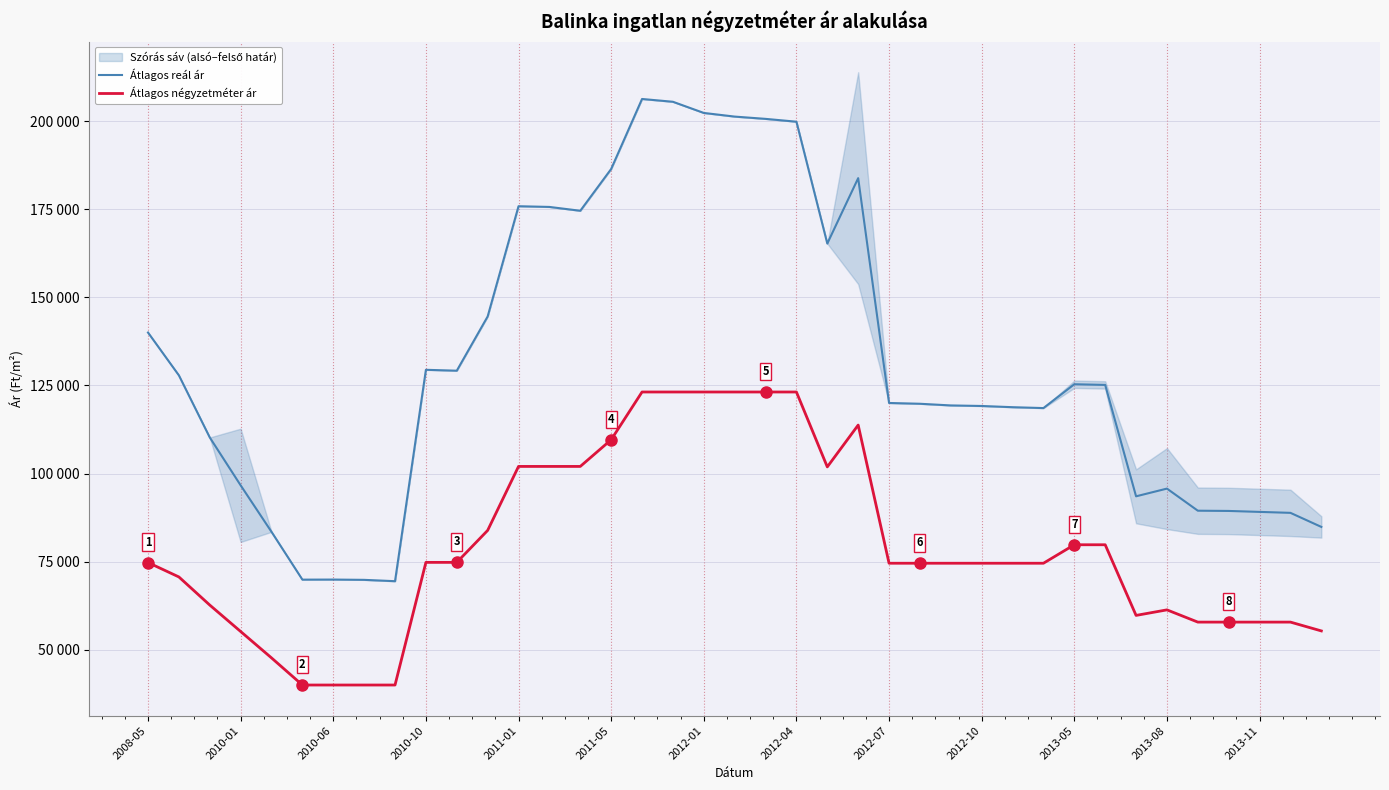

What is the sum of all Átlagos reál ár values?

5114754